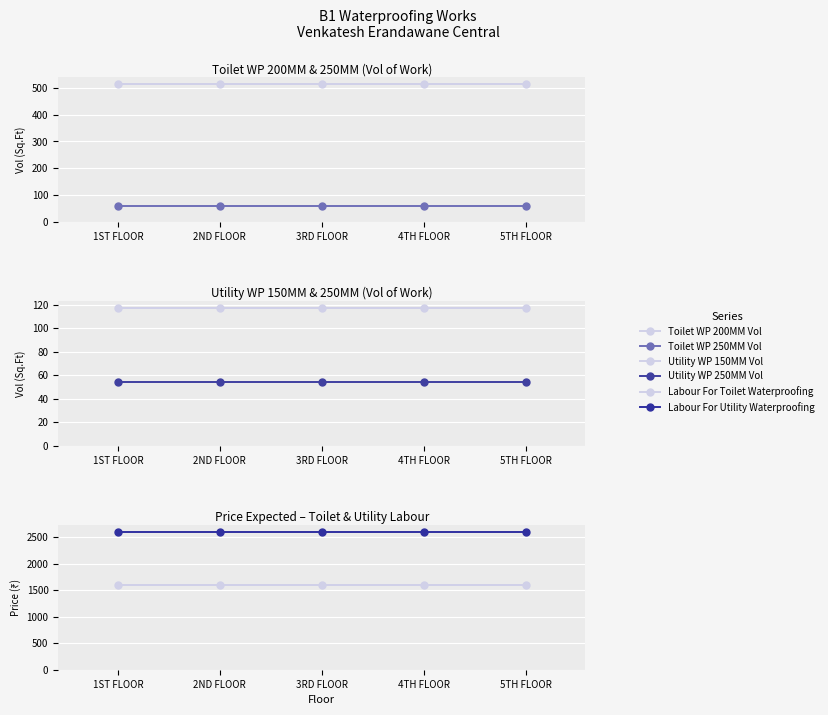

Which series has the largest total across all categories?

Labour For Utility Waterproofing